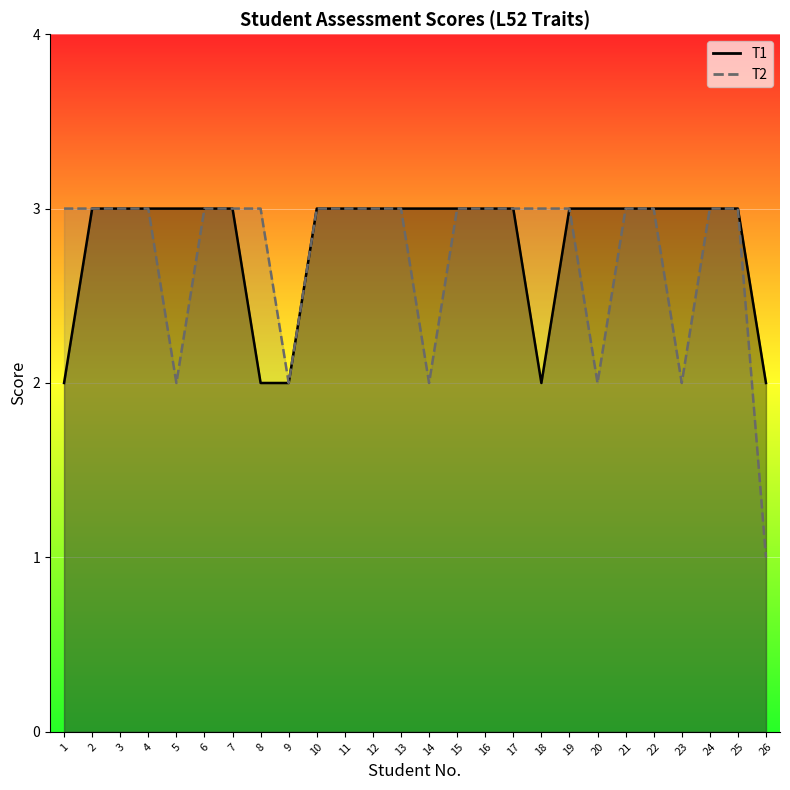

What is the value of the T2 point at the 18th from the left?

3